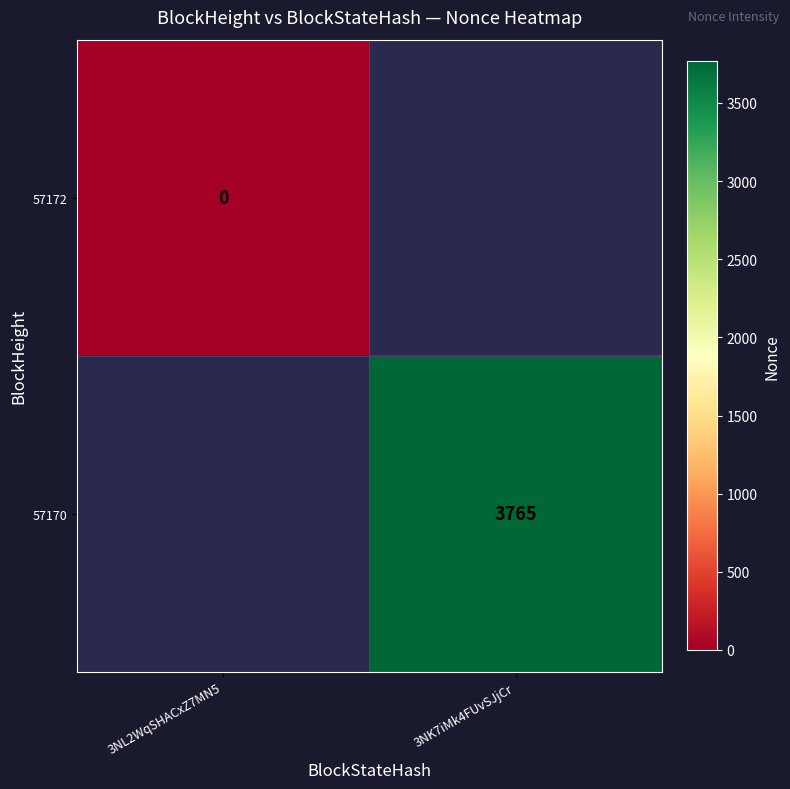

Which has a higher value, 3NL2WqSHACxZ7MN5 or 3NK7iMk4FUvSJjCr?

3NK7iMk4FUvSJjCr